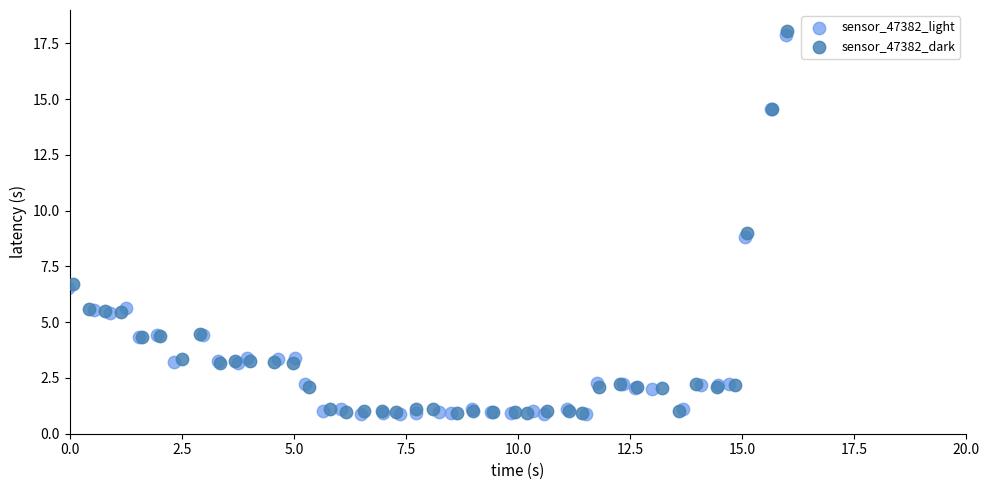

What are all the series names shown in the legend?

sensor_47382_light, sensor_47382_dark